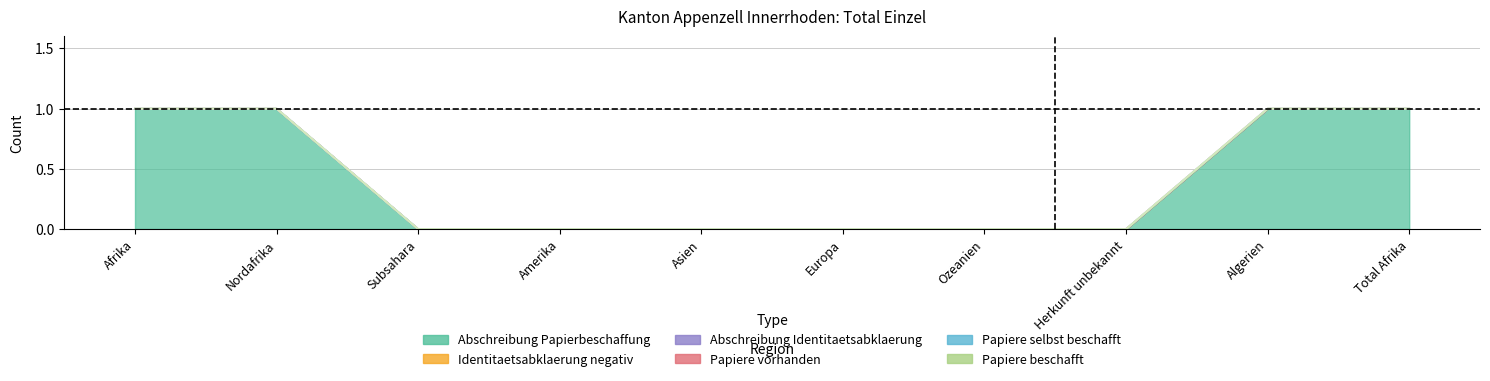

True or false: Abschreibung Identitaetsabklaerung and Papiere beschafft intersect in this chart.

False